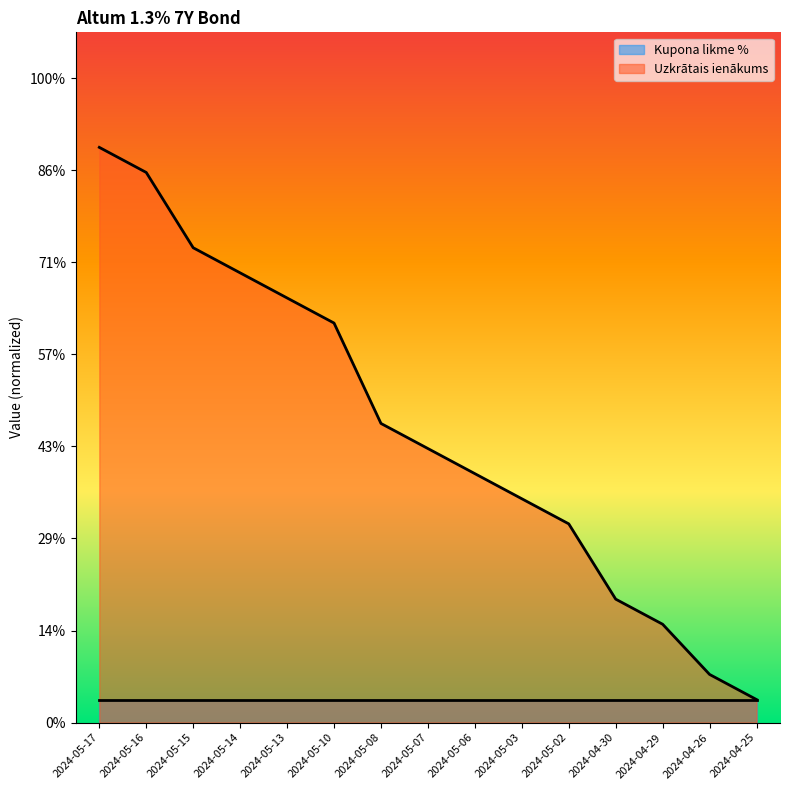

The value at 2024-05-06 is 0.9. True or false?

False